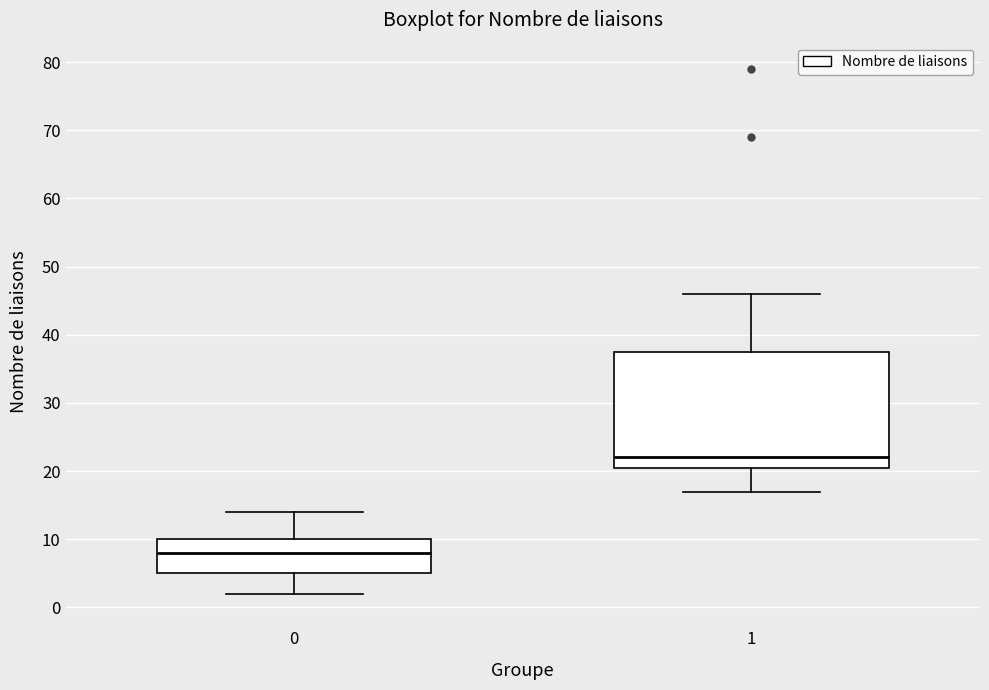

Which box has the highest median line?

1